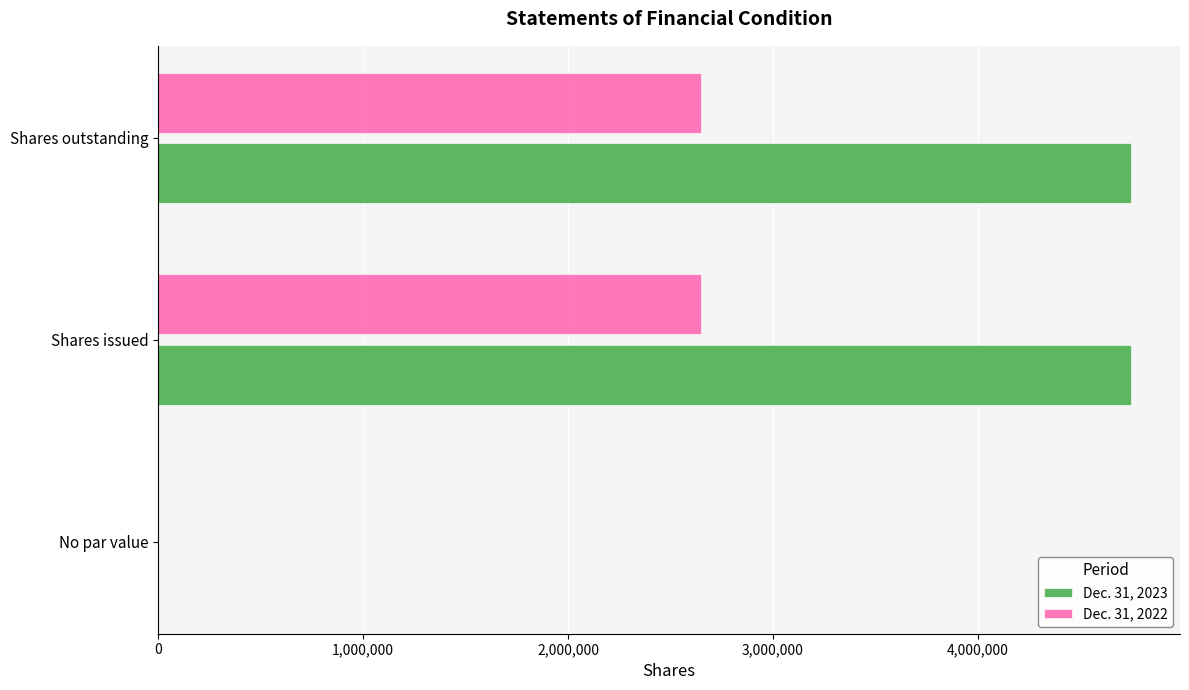

True or false: Dec. 31, 2022 has a value of 2650000 at Shares issued.

True